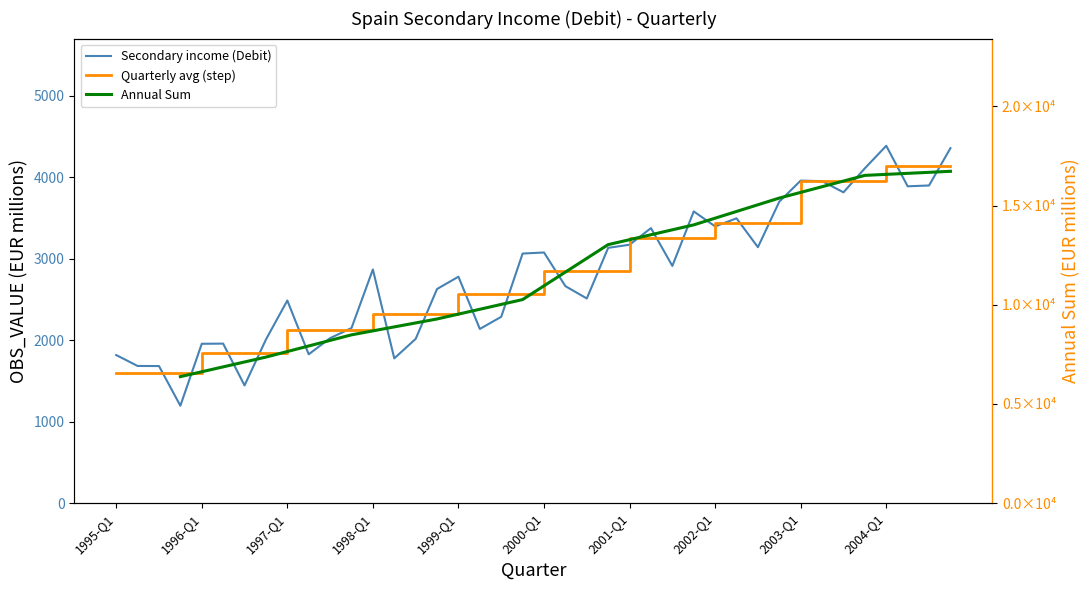

How many data points are above 2867?

19